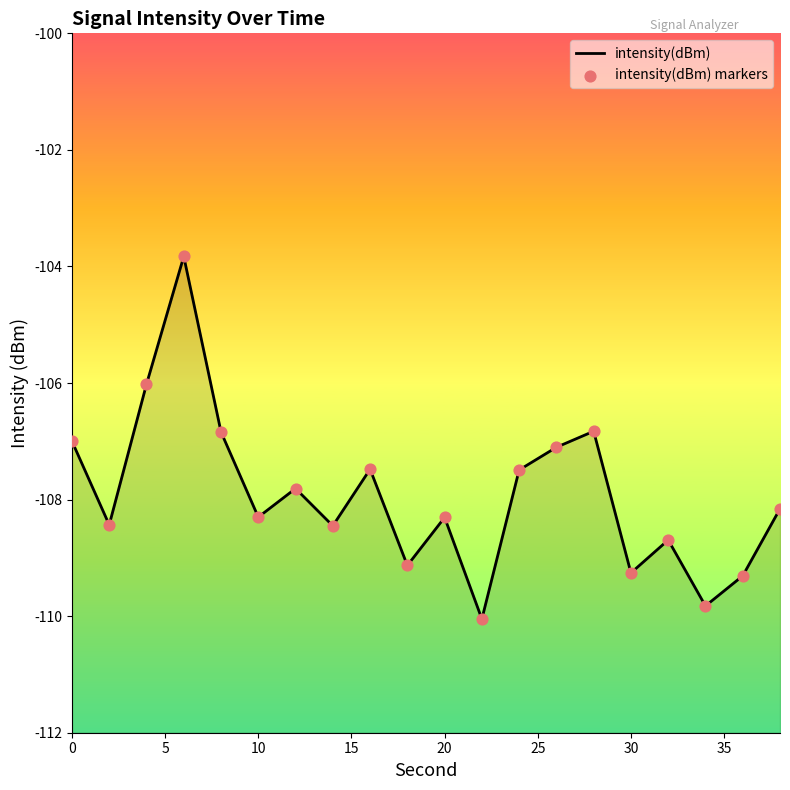

Which series has the largest total across all categories?

intensity(dBm)